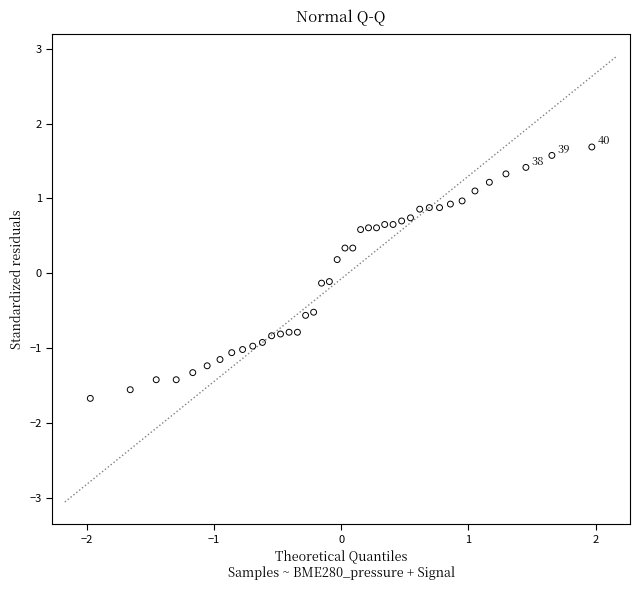

What is the range of Y values (max minus min)?

3.4